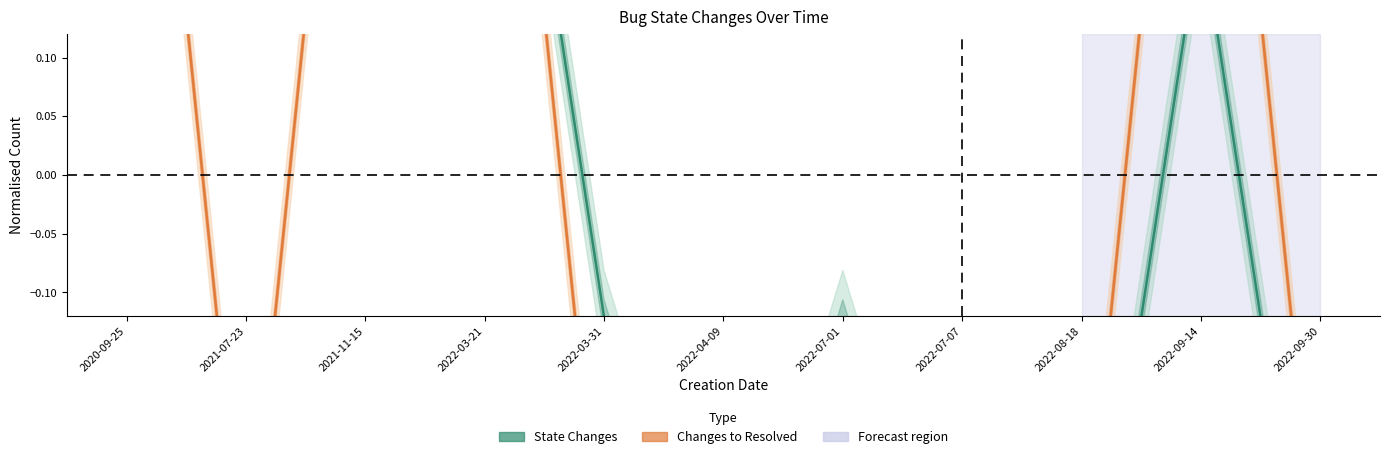

Is it true that State Changes equals 0.2 at 2020-09-25?

False